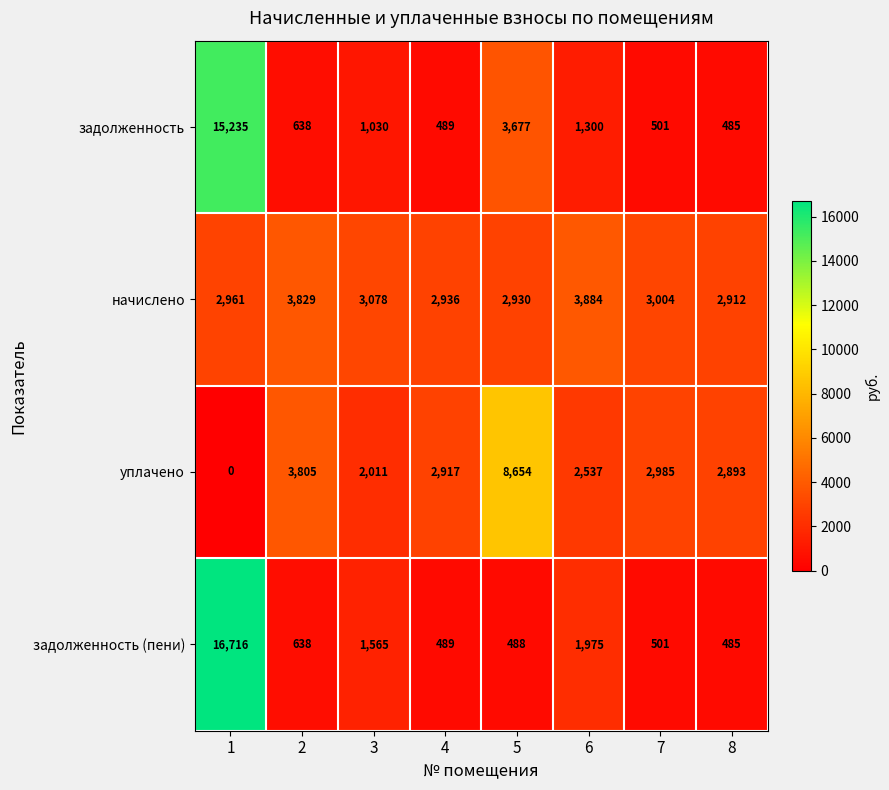

What is the average value of the уплачено series?

3225